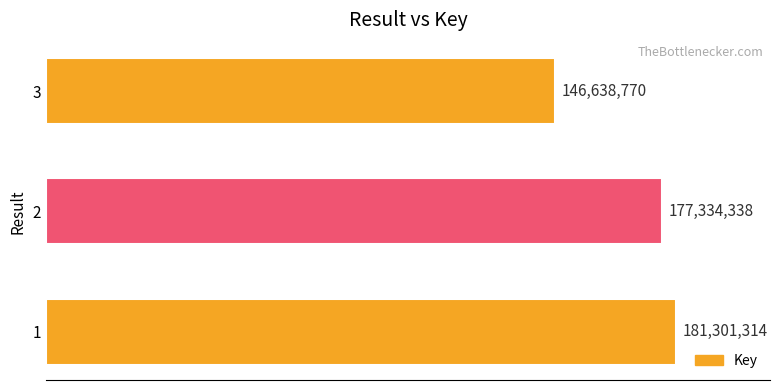

Rank the categories by value from lowest to highest.

3, 2, 1